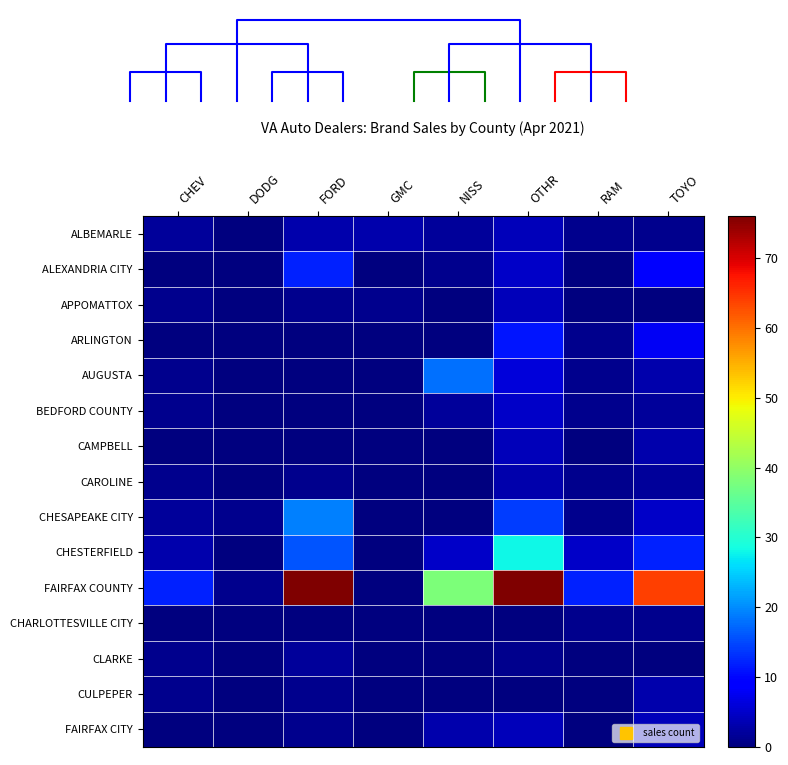

Which series has the largest total across all categories?

FAIRFAX COUNTY